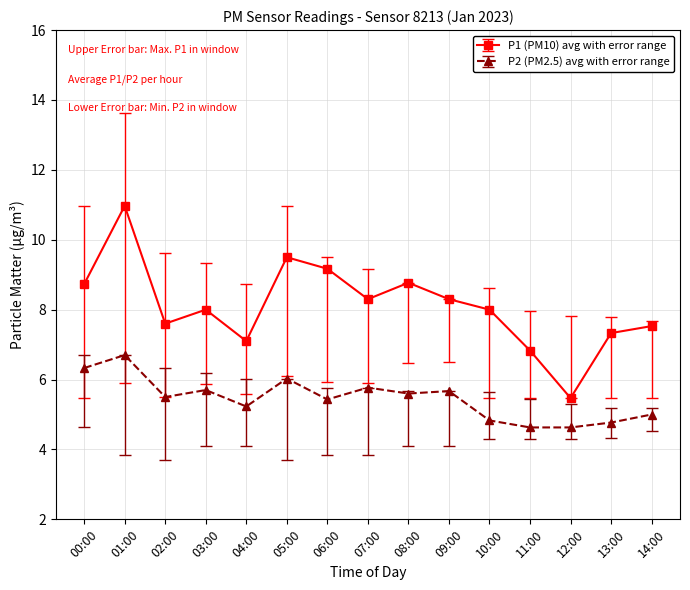

What position from the right is 08:00?

7